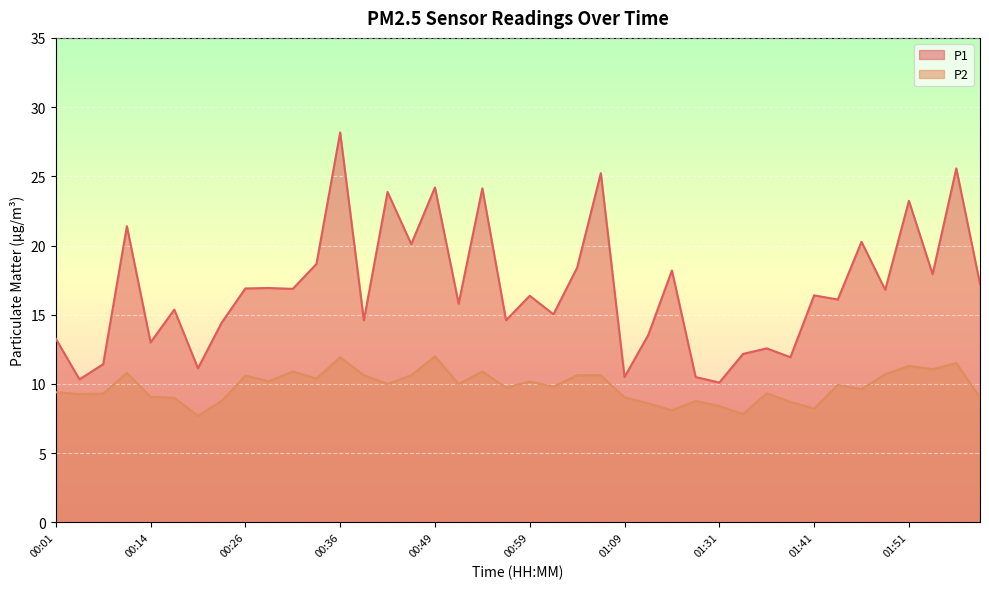

How many lines are shown in the chart?

2